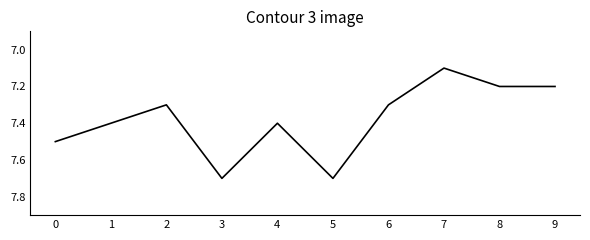

What is the difference between the maximum and minimum values?

0.6